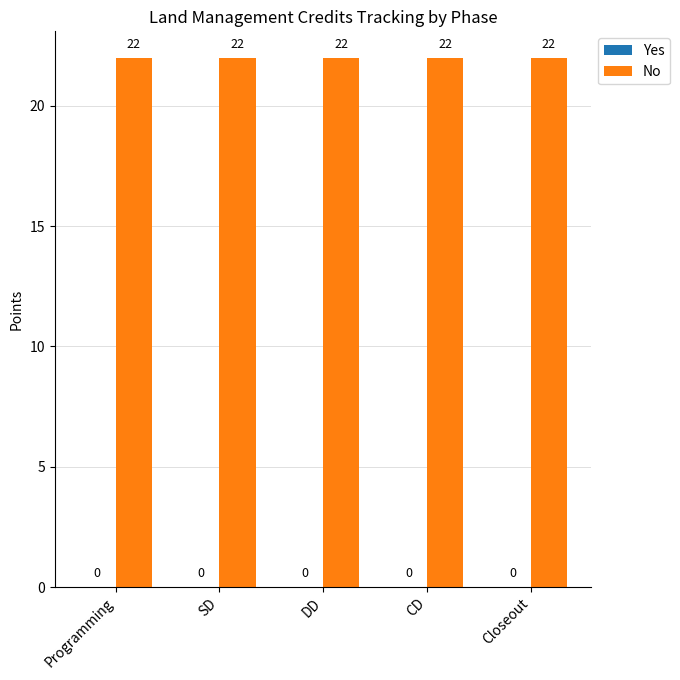

What is the maximum value shown in the chart?

22